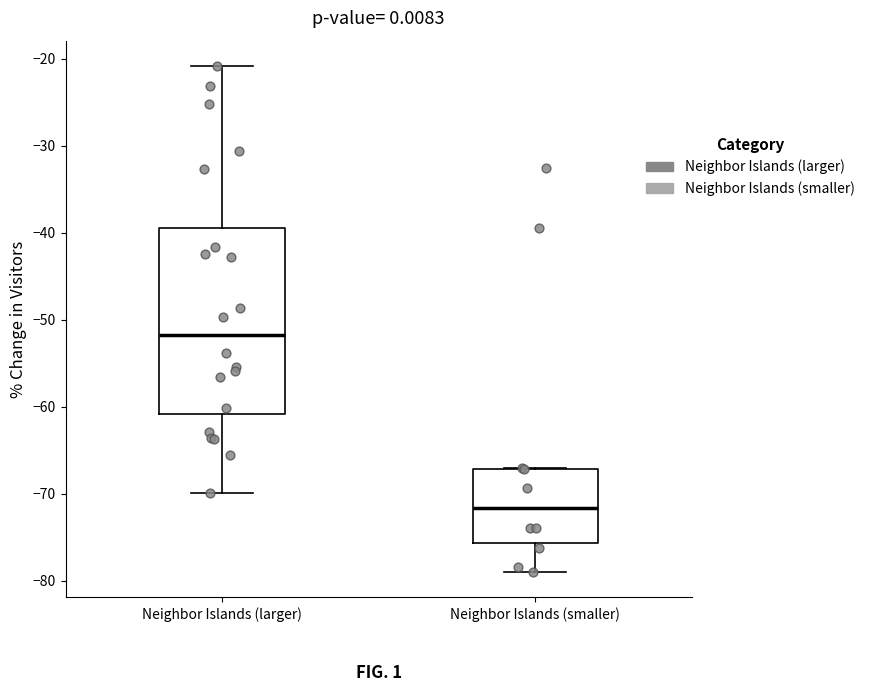

Reading left to right, transcribe this box plot: for each box, give where its median line is, the range the box spans, and where its two whiskers end, as read against the y-axis. The values are not printed on the chart, so give them approximately, as read against the axis.

Neighbor Islands (larger): median -52, box -61 to -39, whiskers -70 to -21
Neighbor Islands (smaller): median -72, box -76 to -67, whiskers -79 to -67